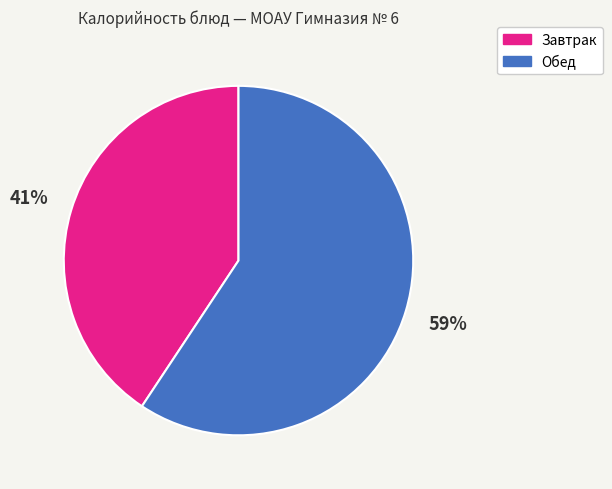

To the nearest percent, what is the combined percentage of Завтрак and Обед?

100%